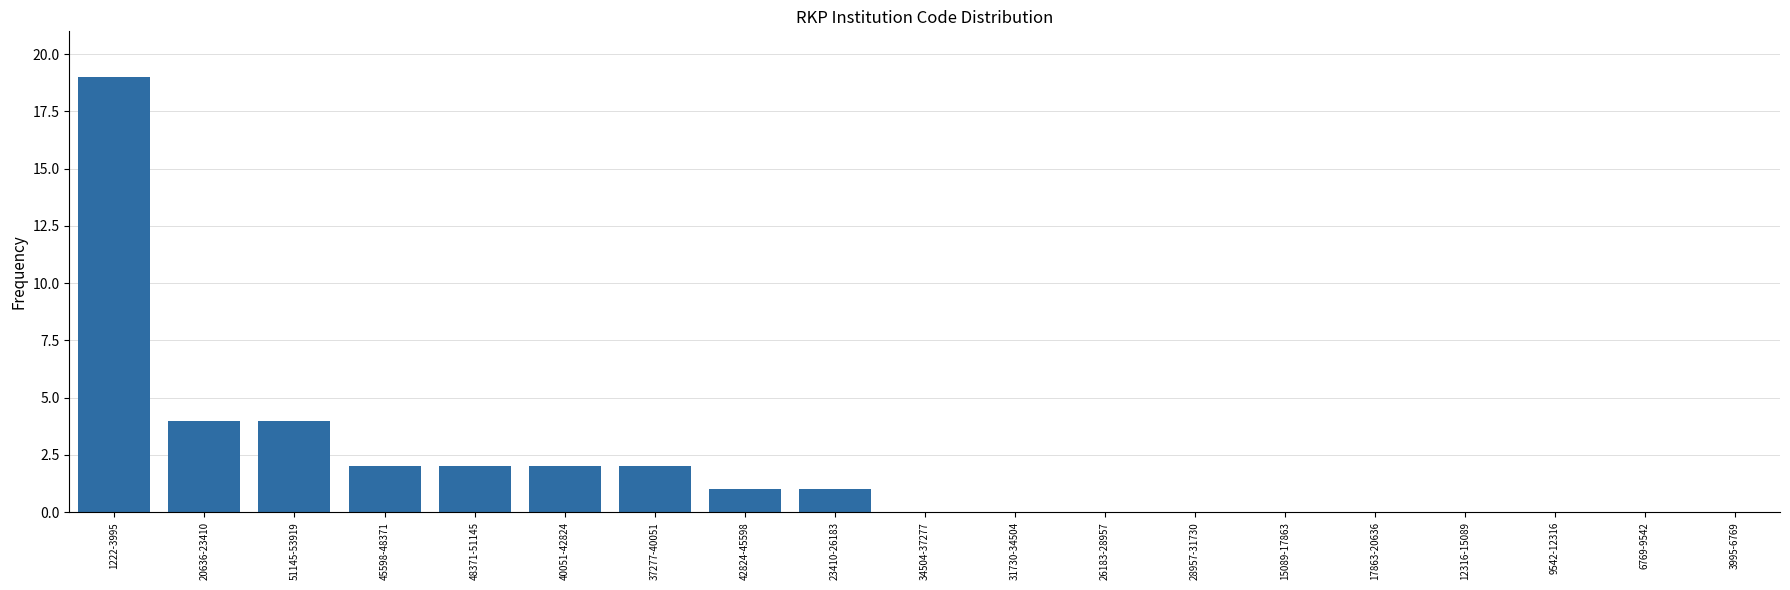

What is the sum of all values?

37